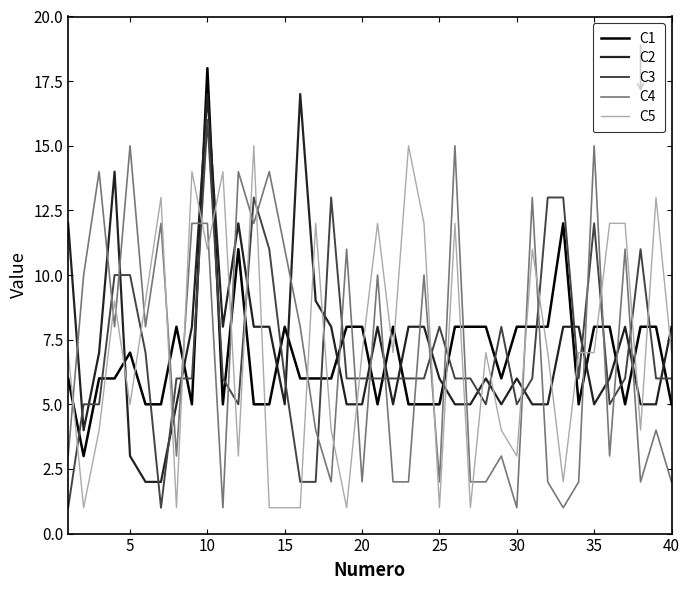

Which series ends up on top after the final intersection of C2 and C4?

C2